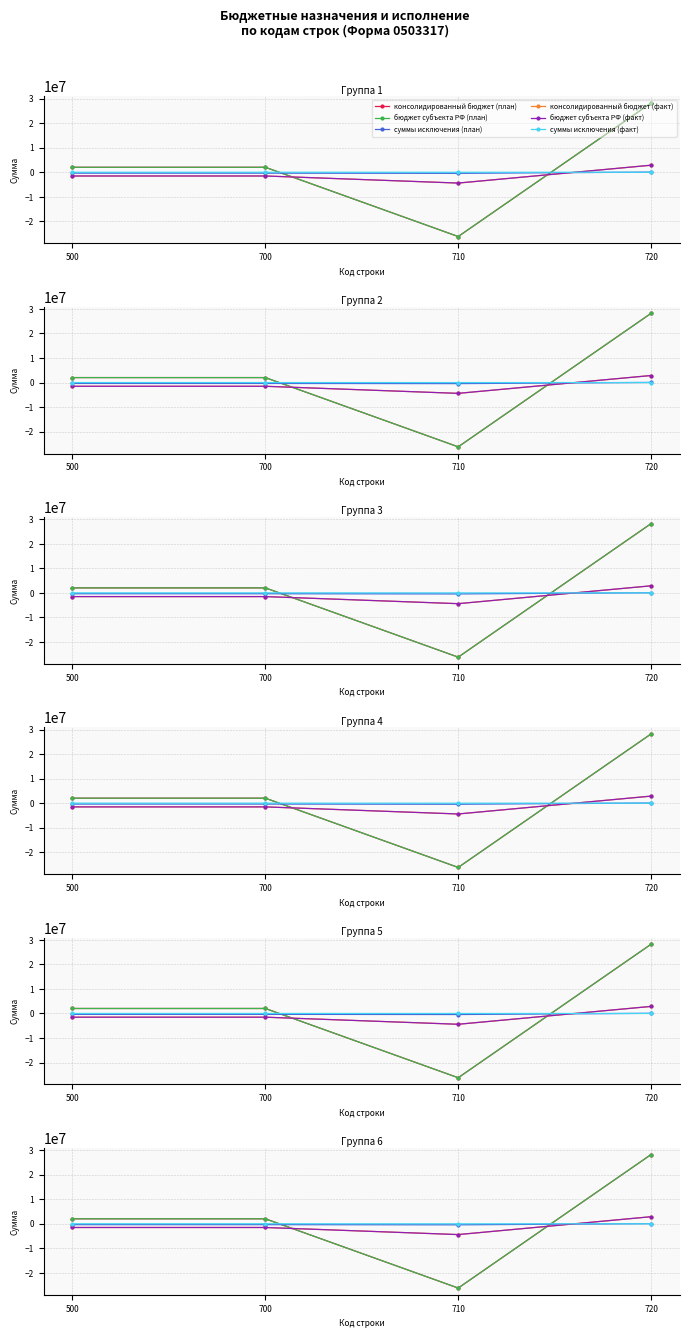

Which has a higher value, 700 or 720?

720